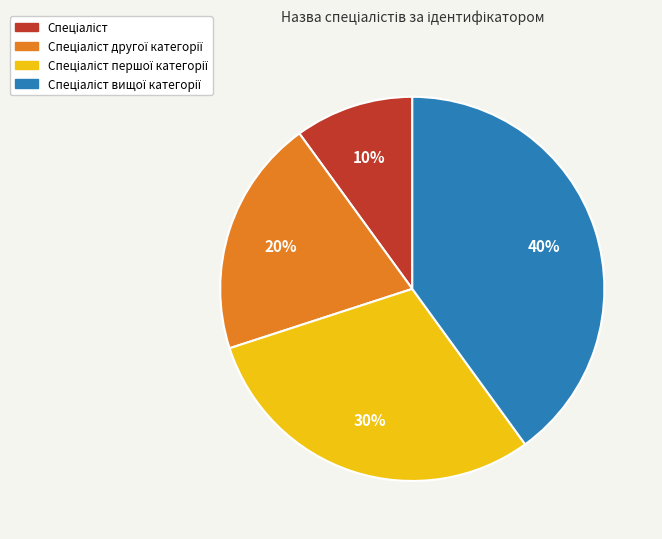

Is there a majority slice in this chart?

No